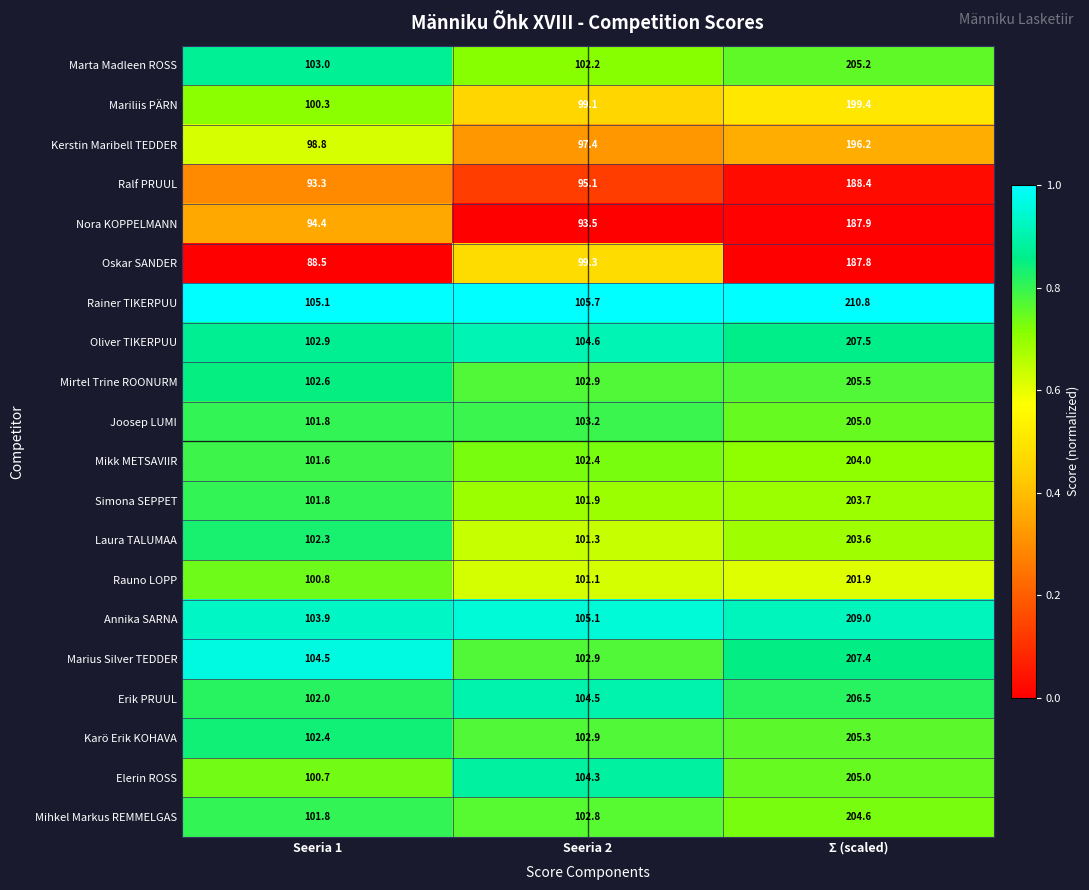

The Kerstin Maribell TEDDER series shows 168.9 at Seeria 1. True or false?

False